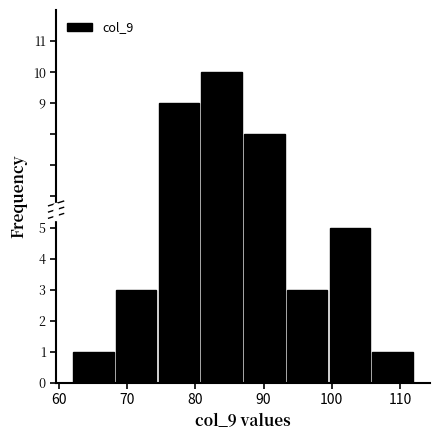

What is the height of the bar covering 93 to 100 on the x-axis? Neither the bar edges nor the heights are printed on the chart, so give them approximately, as read against the axes.

3